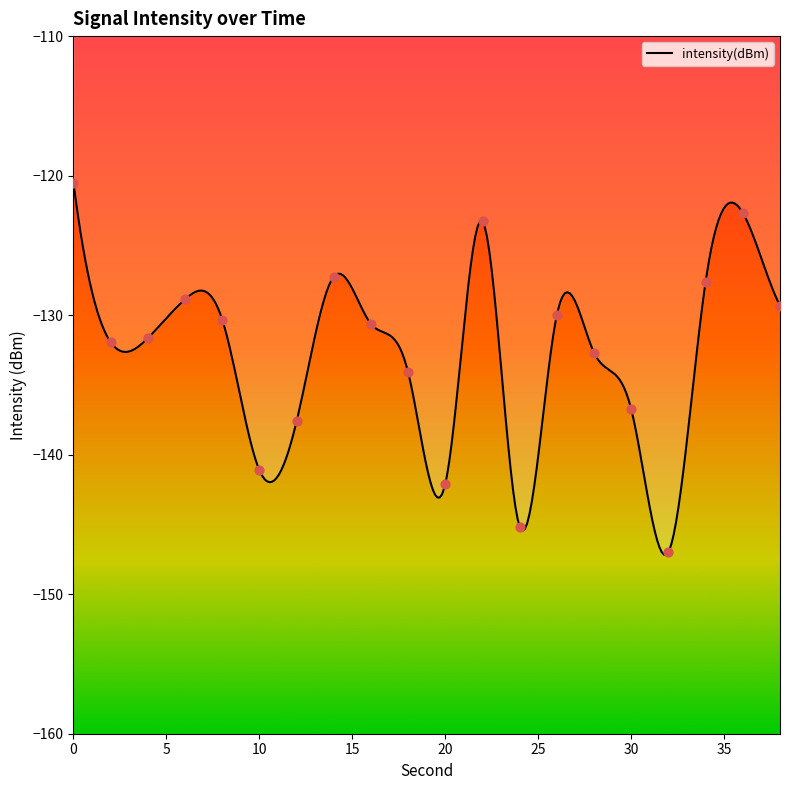

Which has a higher value, 2 or 20?

2